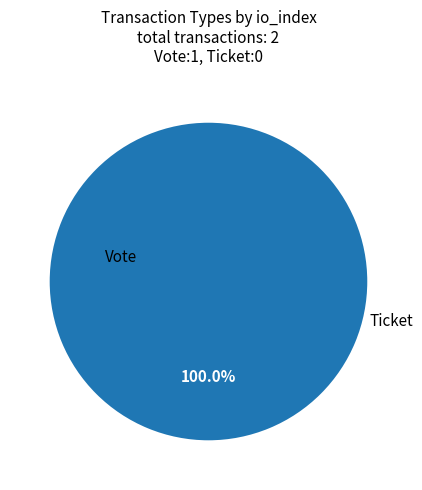

Which slice represents more than half of the pie?

Vote